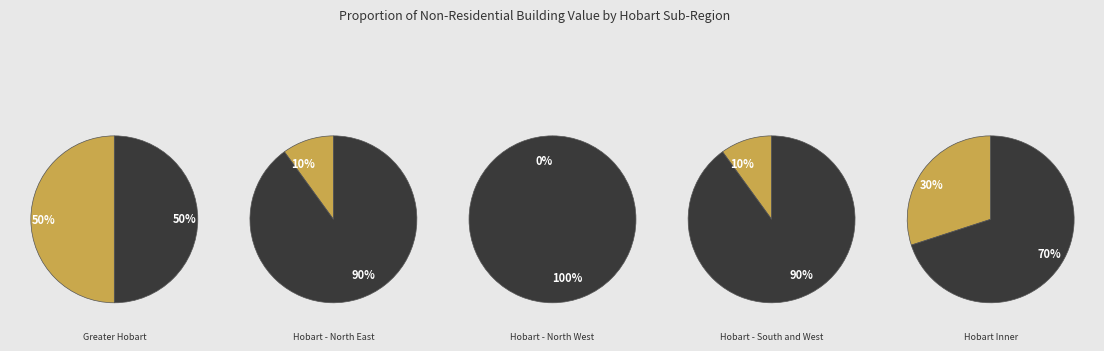

Is there a majority slice in this chart?

Yes